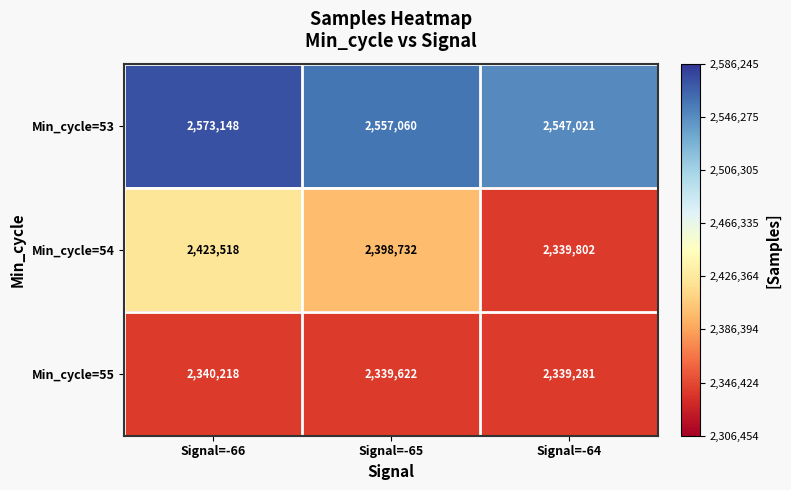

Reading left to right, transcribe all the data shown in this chart.

Min_cycle=53: Signal=-66=2573148	Signal=-65=2557060	Signal=-64=2547021
Min_cycle=54: Signal=-66=2423518	Signal=-65=2398732	Signal=-64=2339802
Min_cycle=55: Signal=-66=2340218	Signal=-65=2339622	Signal=-64=2339281